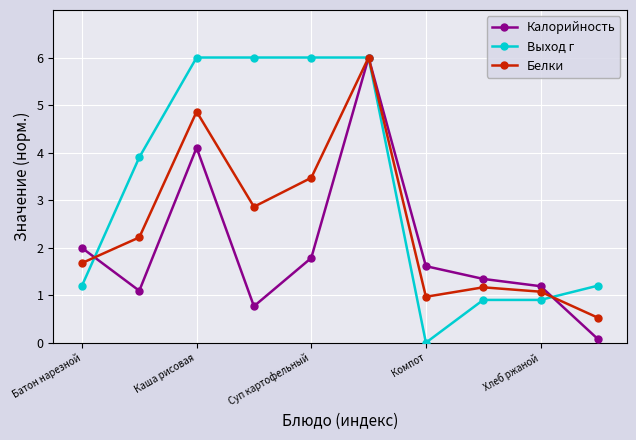

Is this an area chart (filled region under the line)?

No